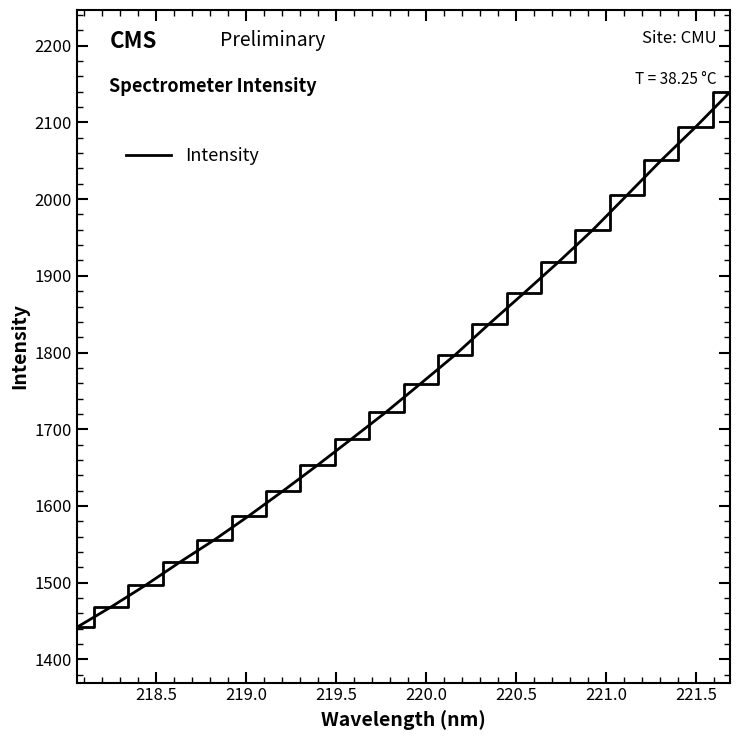

How many values are below 1759?

10